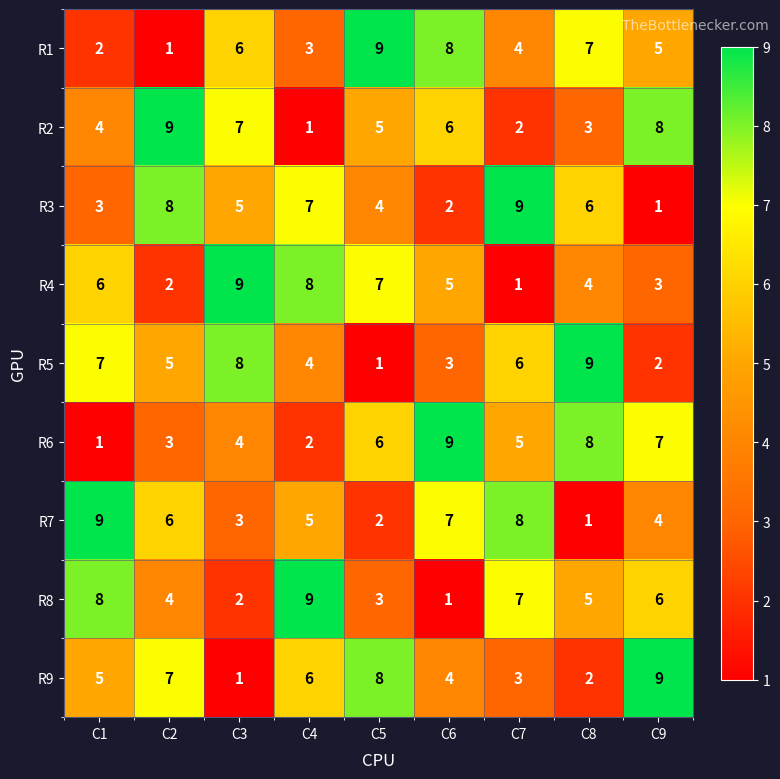

Which series changed the most between C2 and C9?

R3